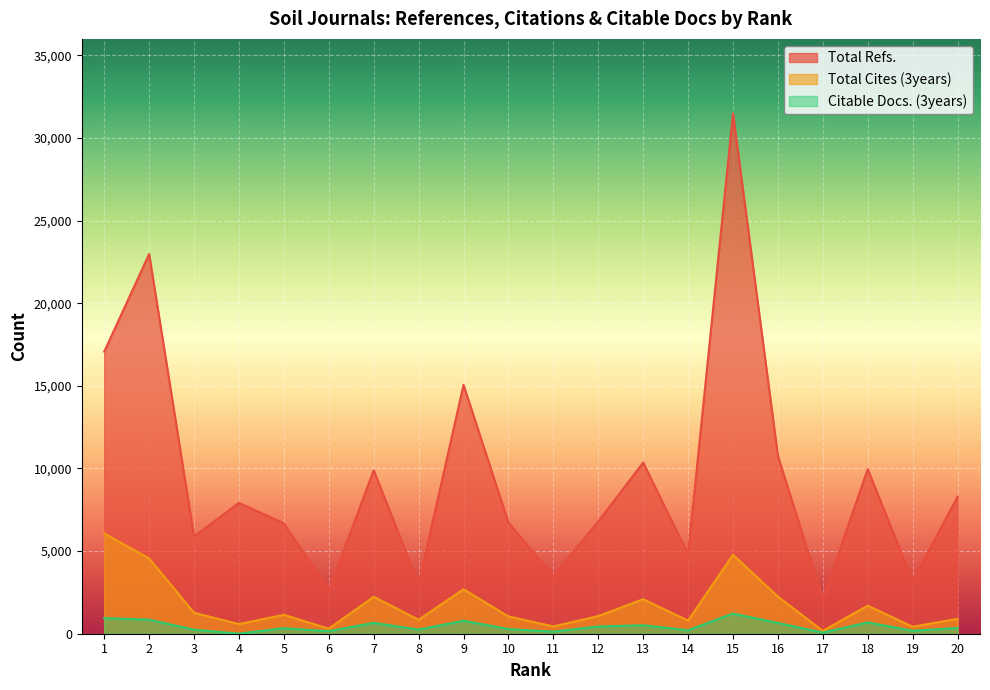

Which category has the lowest value in the Total Cites (3years) series?

17